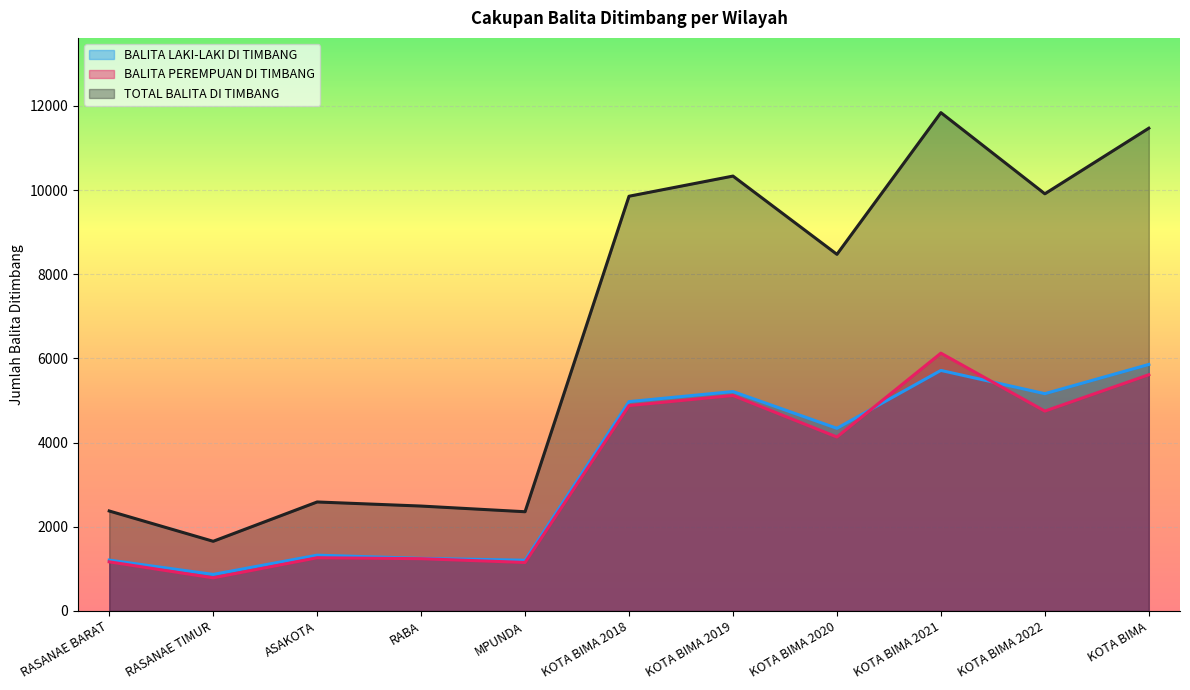

Reading left to right, what are all the values shown in this chart?

BALITA LAKI-LAKI DI TIMBANG: 1208	868	1325	1250	1205	4973	5212	4339	5714	5162	5856
BALITA PEREMPUAN DI TIMBANG: 1167	787	1264	1242	1152	4879	5119	4133	6124	4748	5612
TOTAL BALITA DI TIMBANG: 2375	1655	2589	2492	2357	9852	10331	8472	11838	9910	11468